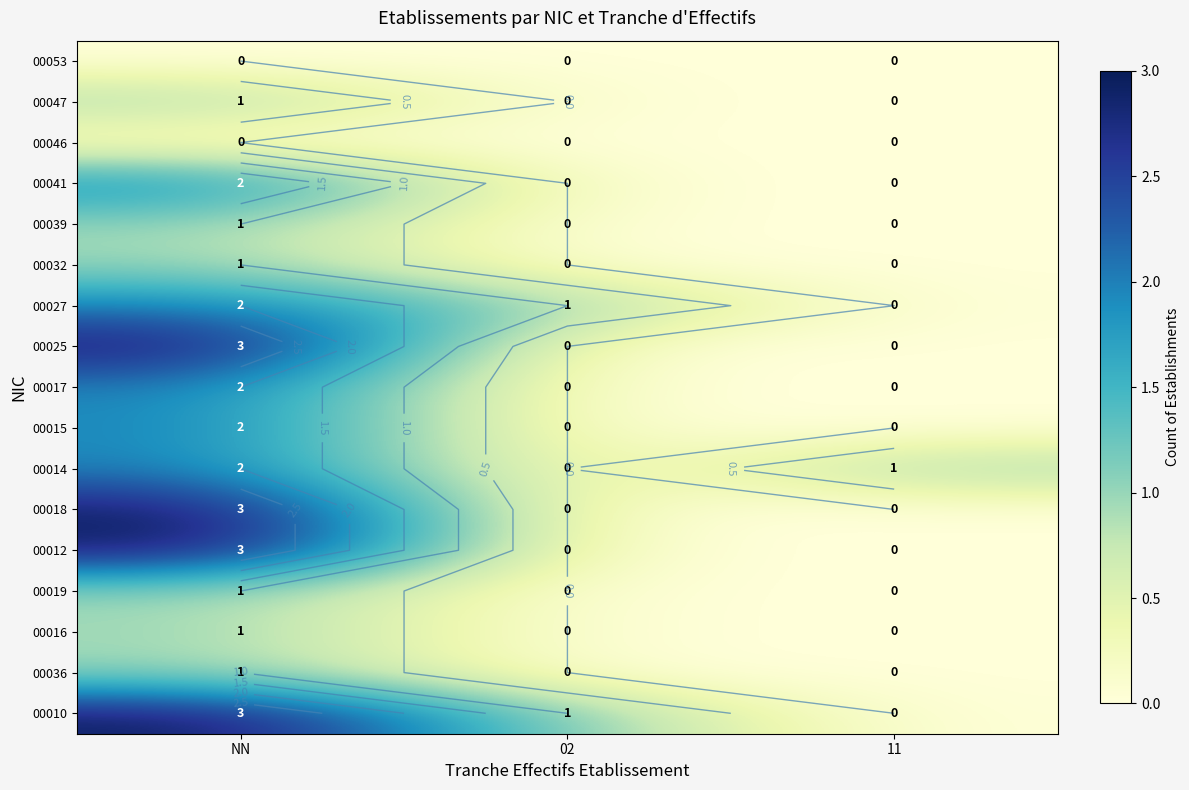

Which category has the lowest value across all series?

11